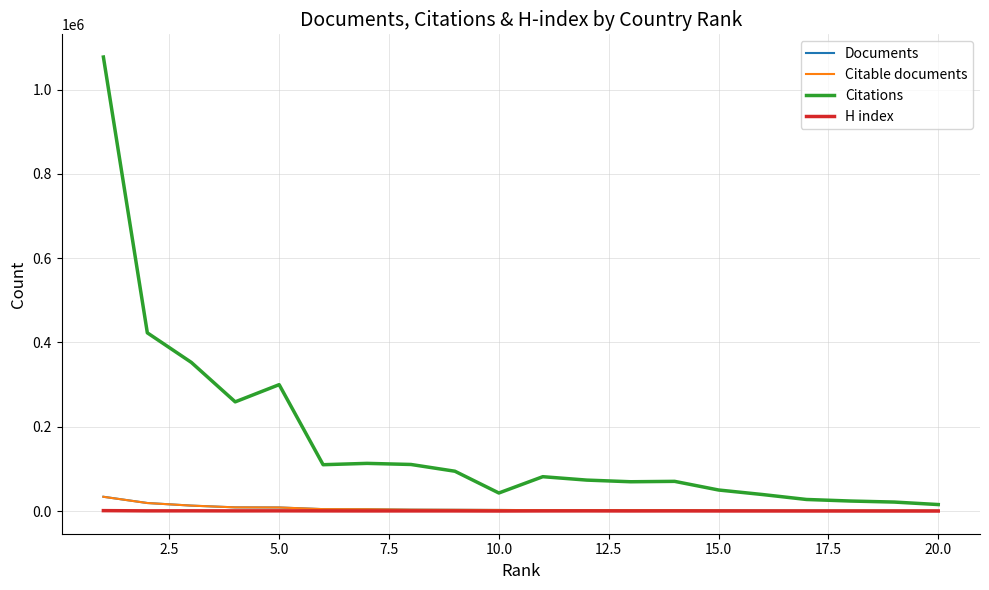

Which series has the largest range (max minus min)?

Citations